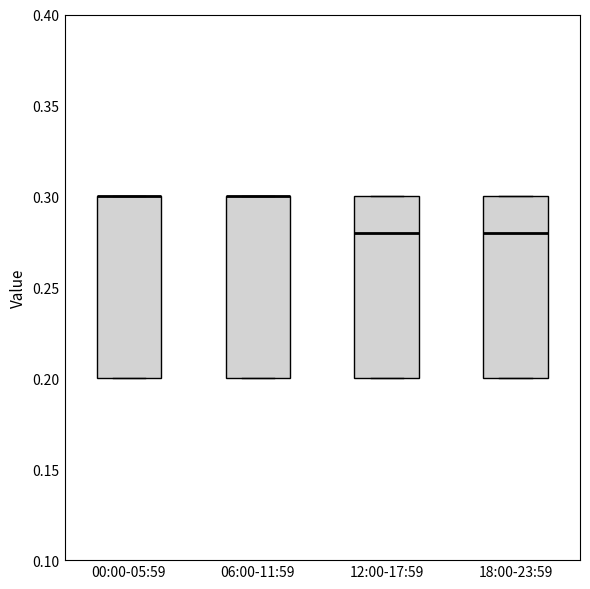

Reading left to right, transcribe this box plot: for each box, give where its median line is, the range the box spans, and where its two whiskers end, as read against the y-axis. The values are not printed on the chart, so give them approximately, as read against the axis.

00:00-05:59: median 0.30 (drawn on the box's upper edge), box 0.20 to 0.30, whiskers 0.20 to 0.30
06:00-11:59: median 0.30 (drawn on the box's upper edge), box 0.20 to 0.30, whiskers 0.20 to 0.30
12:00-17:59: median 0.28, box 0.20 to 0.30, whiskers 0.20 to 0.30
18:00-23:59: median 0.28, box 0.20 to 0.30, whiskers 0.20 to 0.30